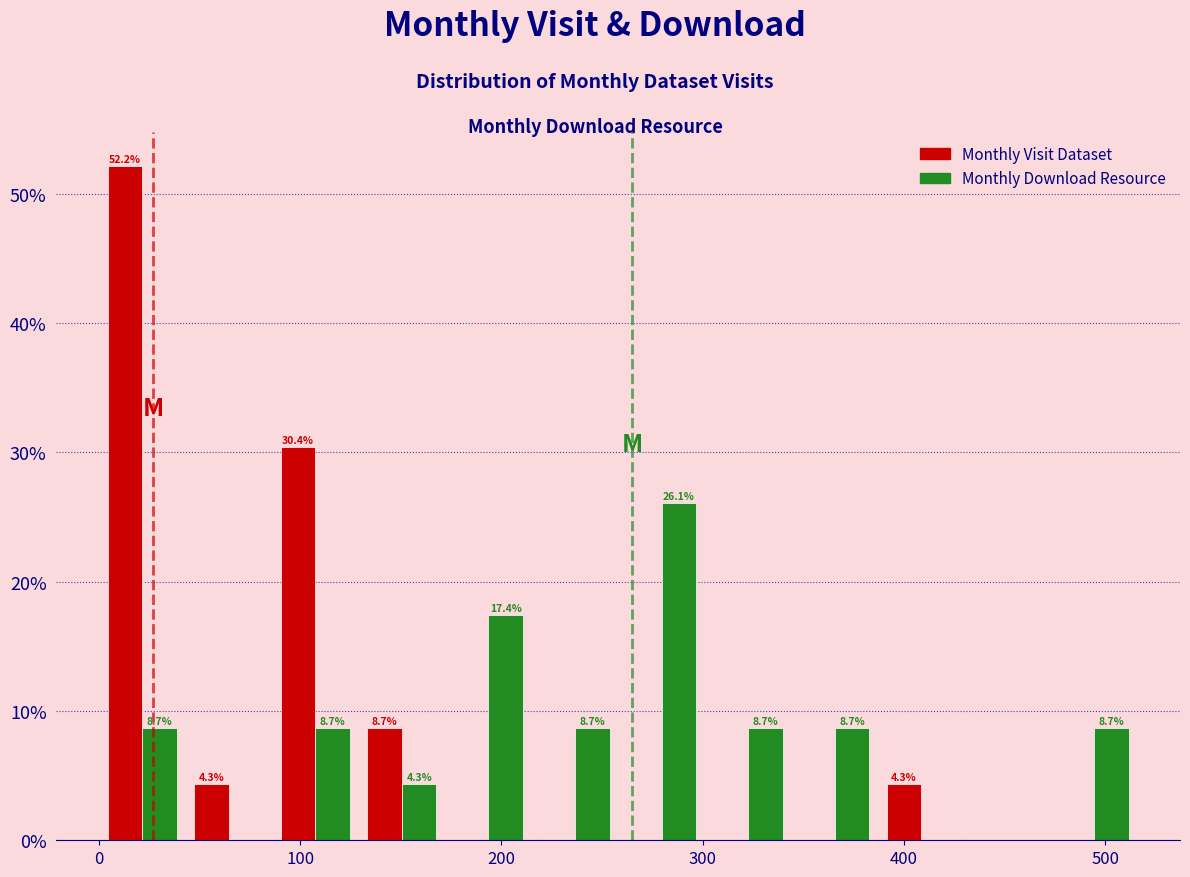

In the Monthly Visit Dataset series, which range on the x-axis has the tallest bar?

0 to 43